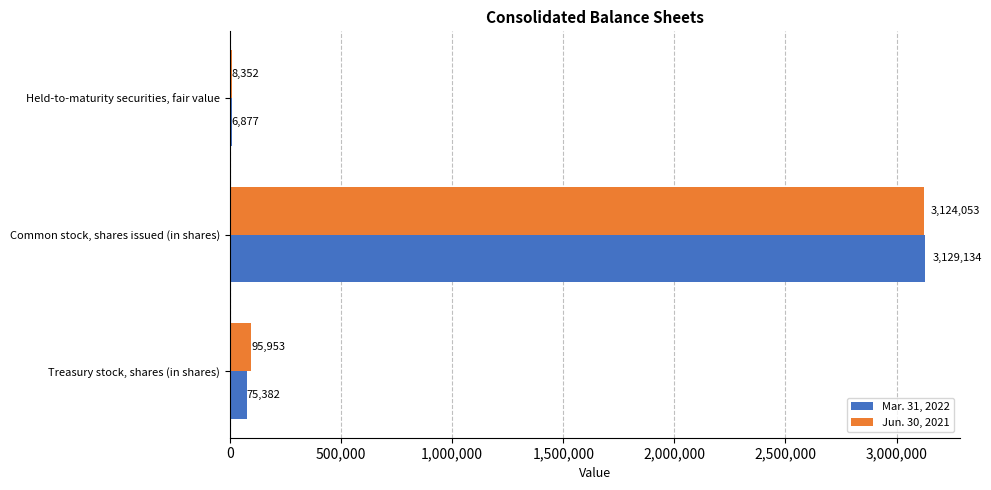

At which category is the sum across all series the highest?

Common stock, shares issued (in shares)